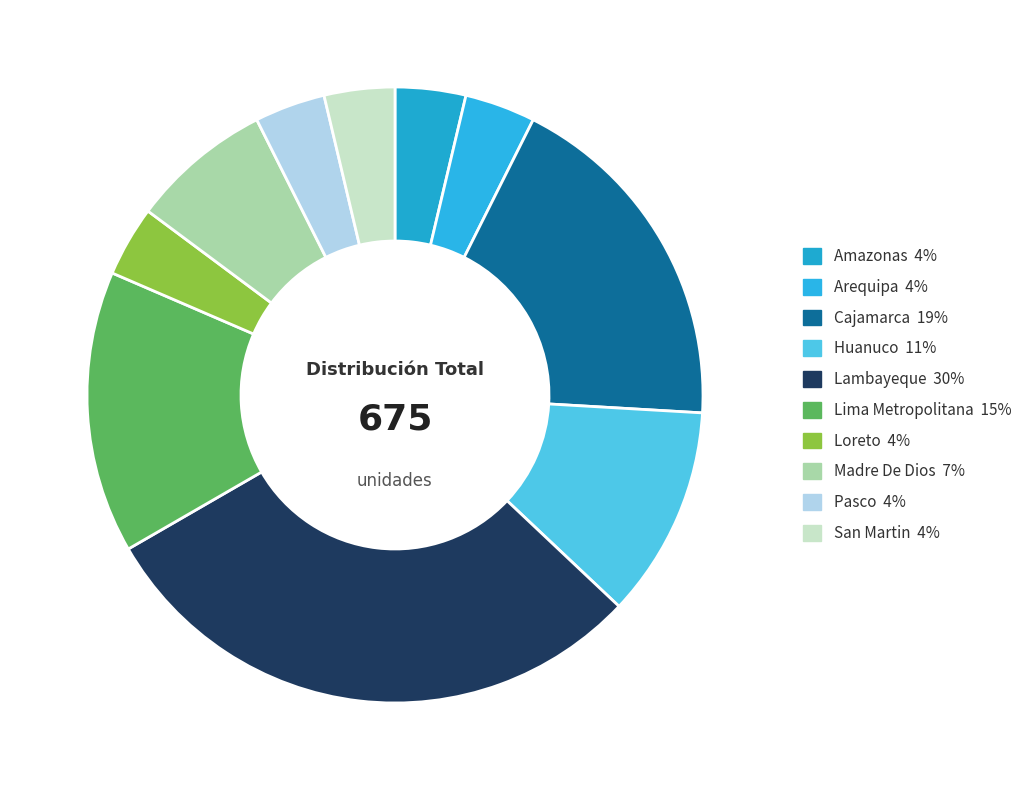

Which slice is the largest?

Lambayeque